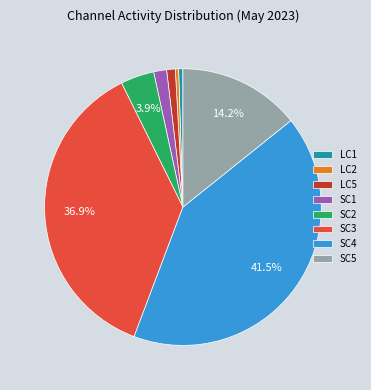

Which has a higher value, LC2 or SC1?

SC1